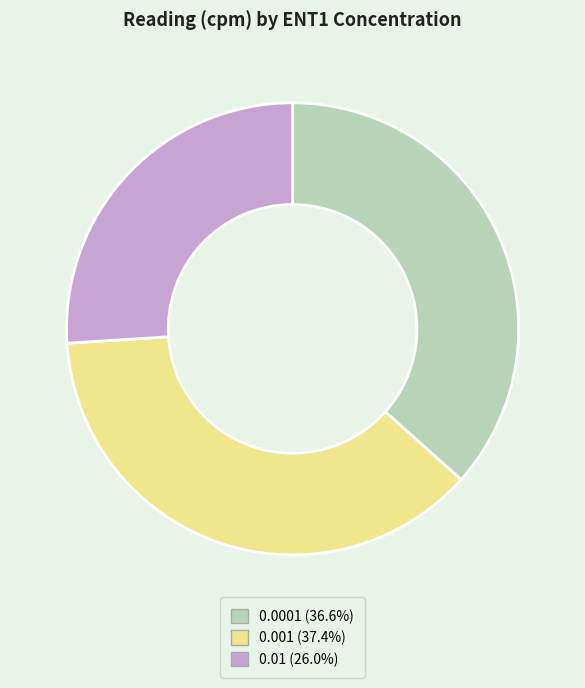

Does 0.01 account for over 50% of the chart?

No